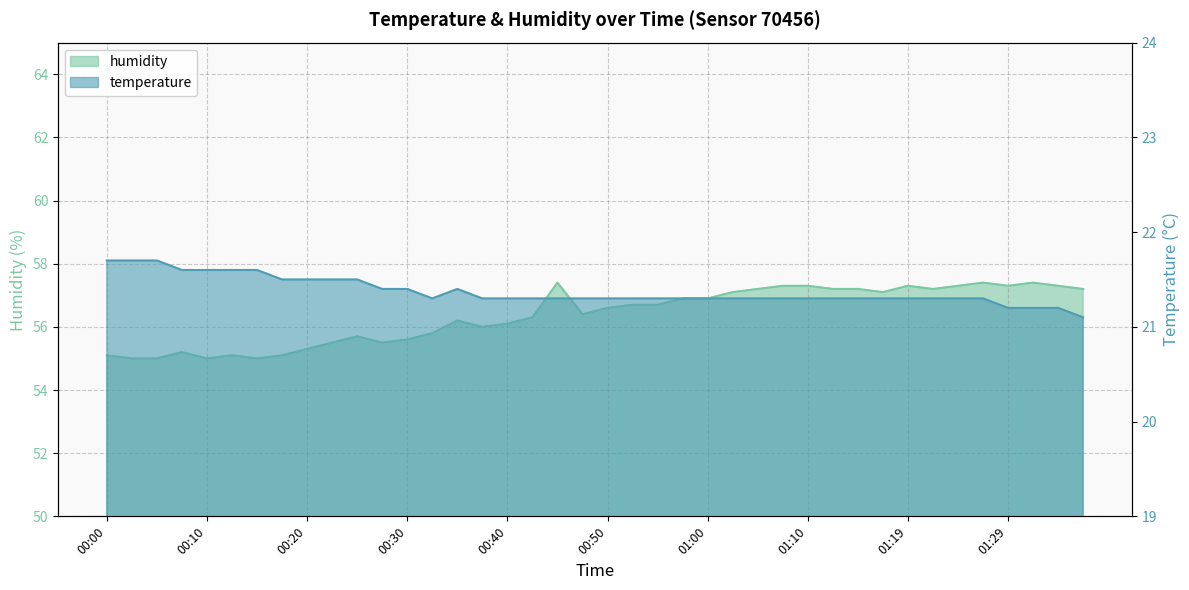

What is the total value across all series at 00:55?

78.0